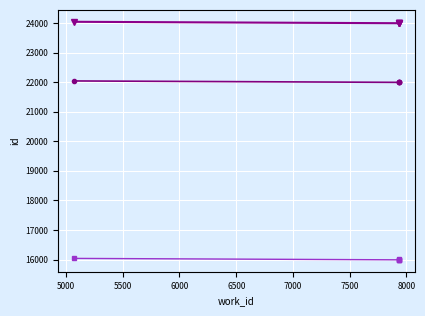

Is the value of id at 6500 greater than the value of id (ref) at 6500?

Yes